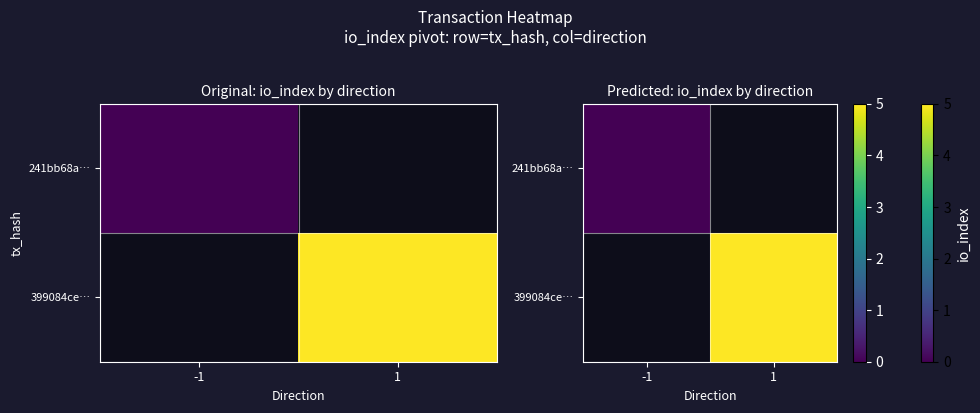

Which category has the lowest value across all series?

-1